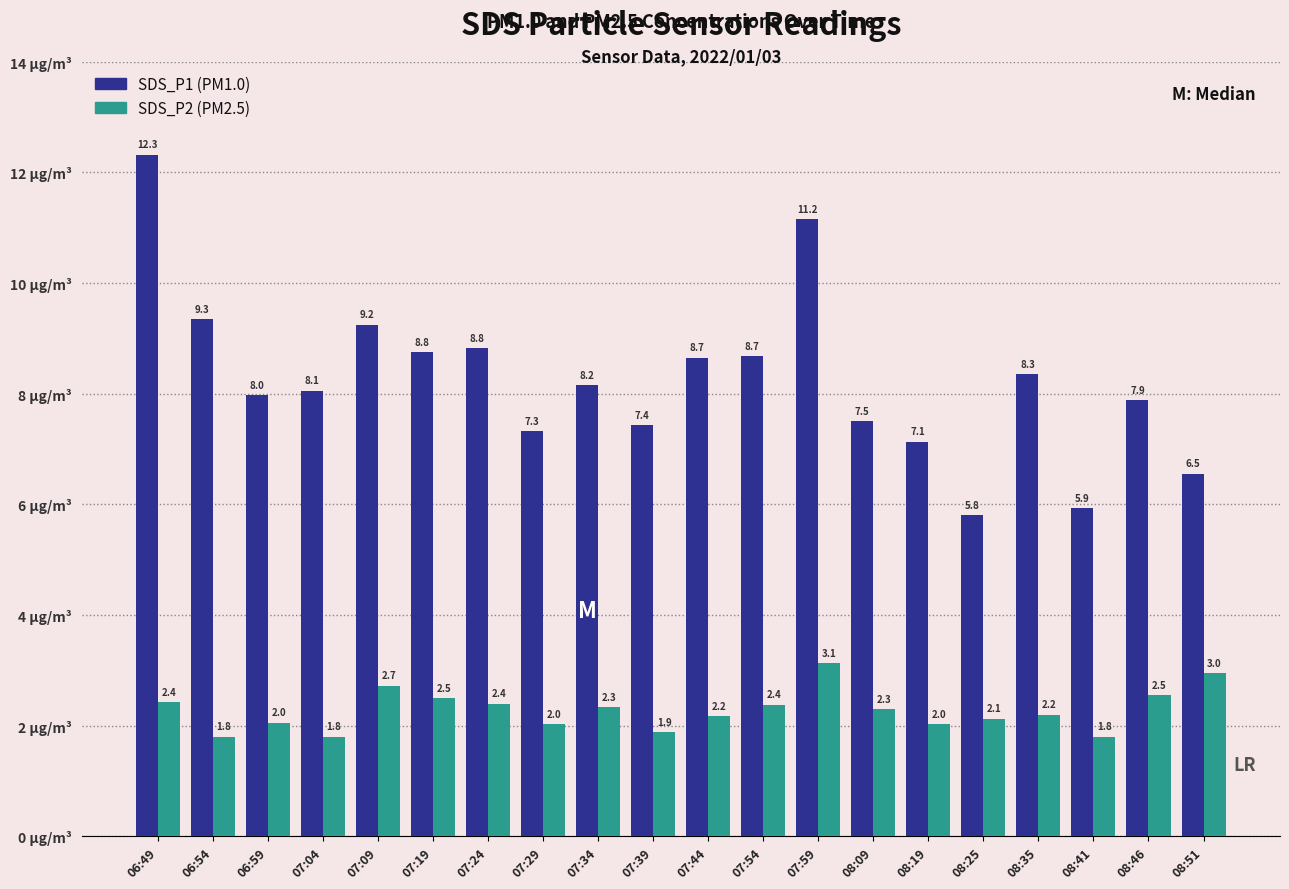

What is the smallest value displayed?

1.8